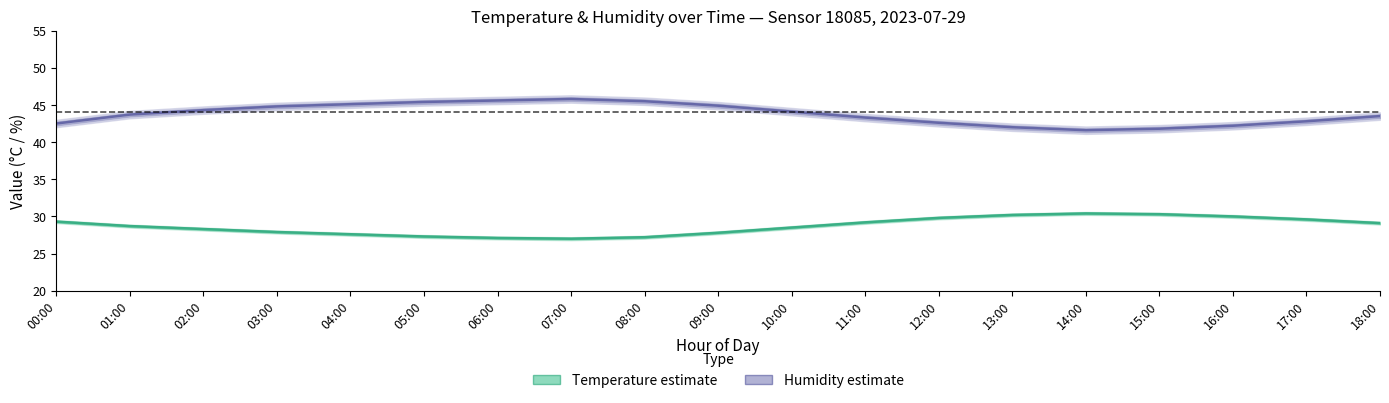

True or false: Temperature estimate and Humidity estimate cross at least once.

False